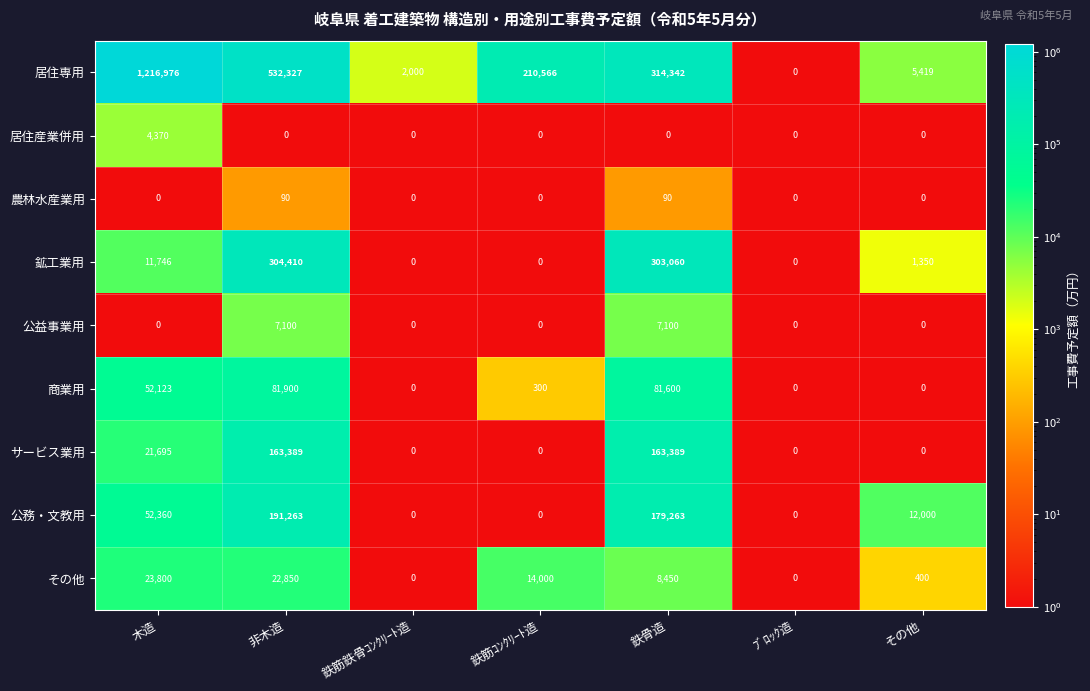

At which category is the sum across all series the highest?

木造